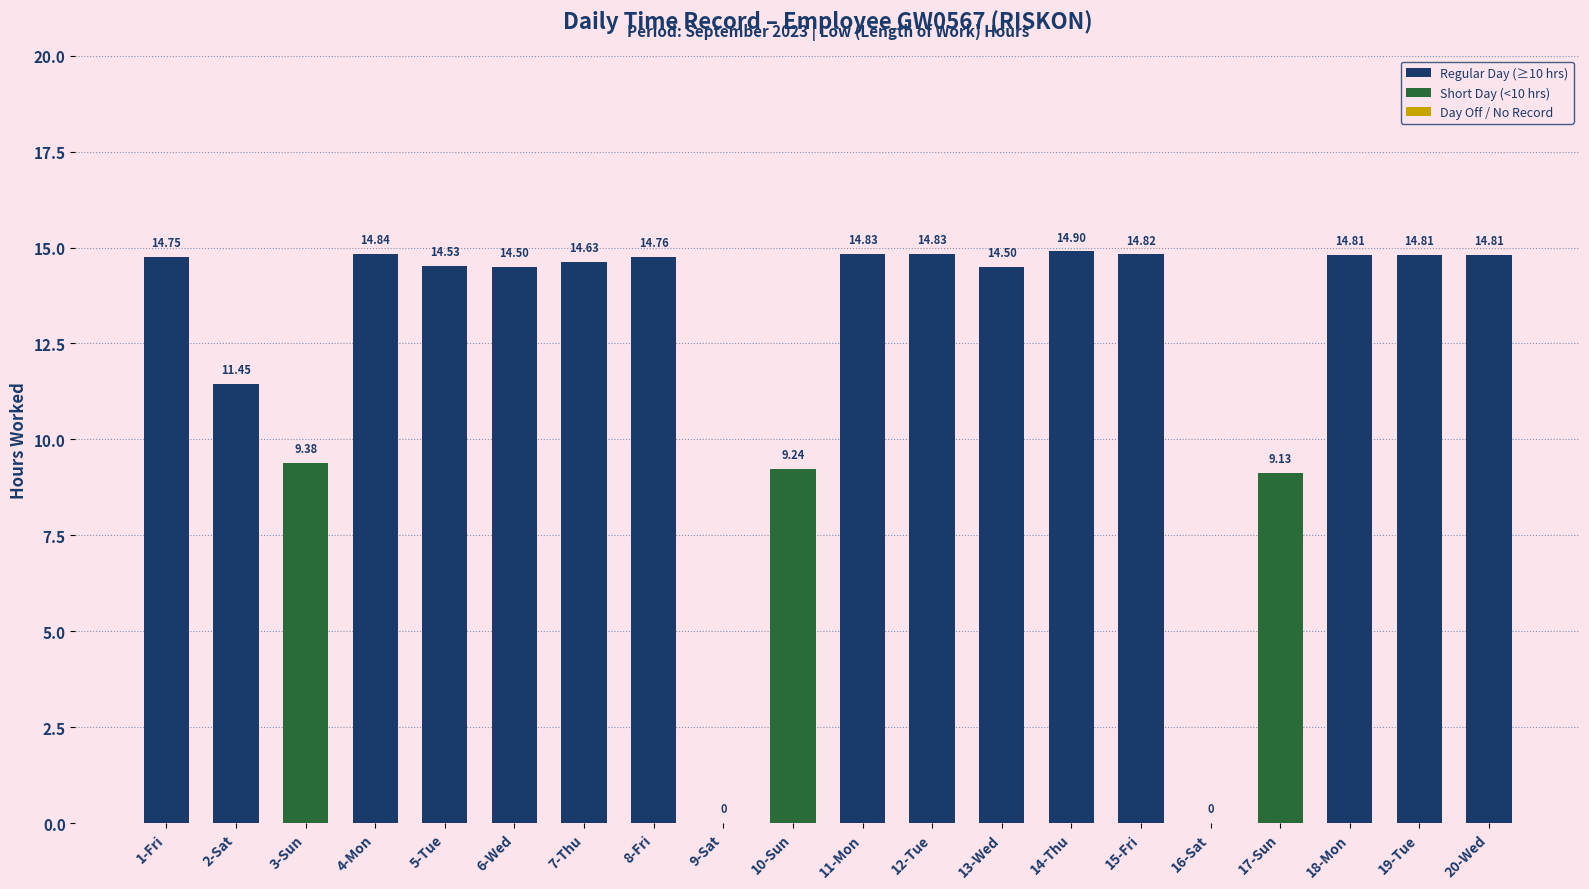

Between 17-Sun and 8-Fri, which is larger?

8-Fri